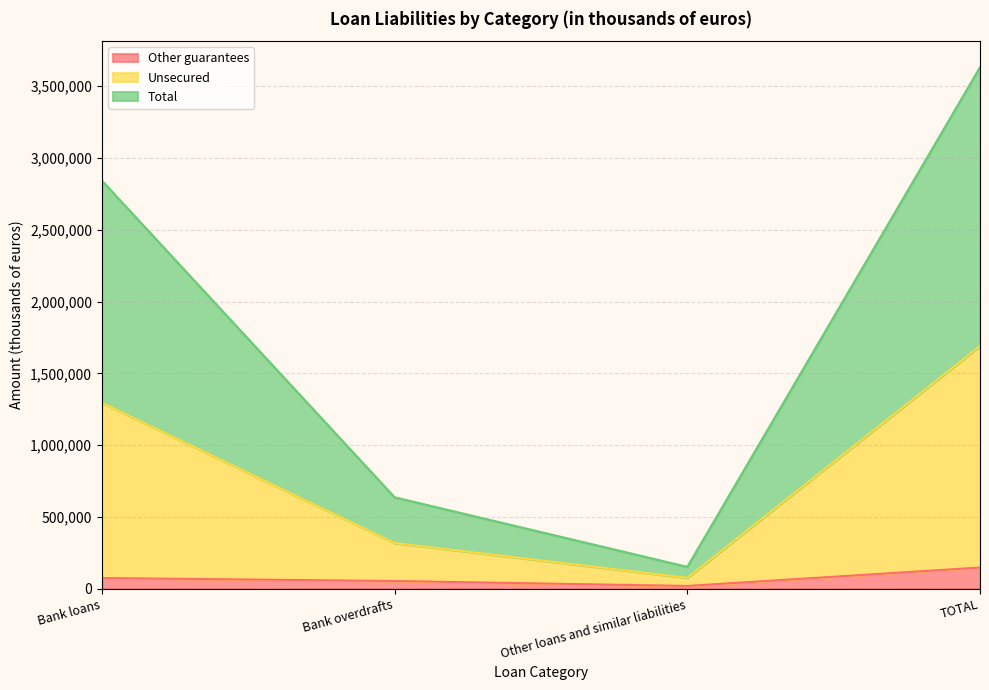

Which has a higher value, Bank loans or TOTAL?

TOTAL